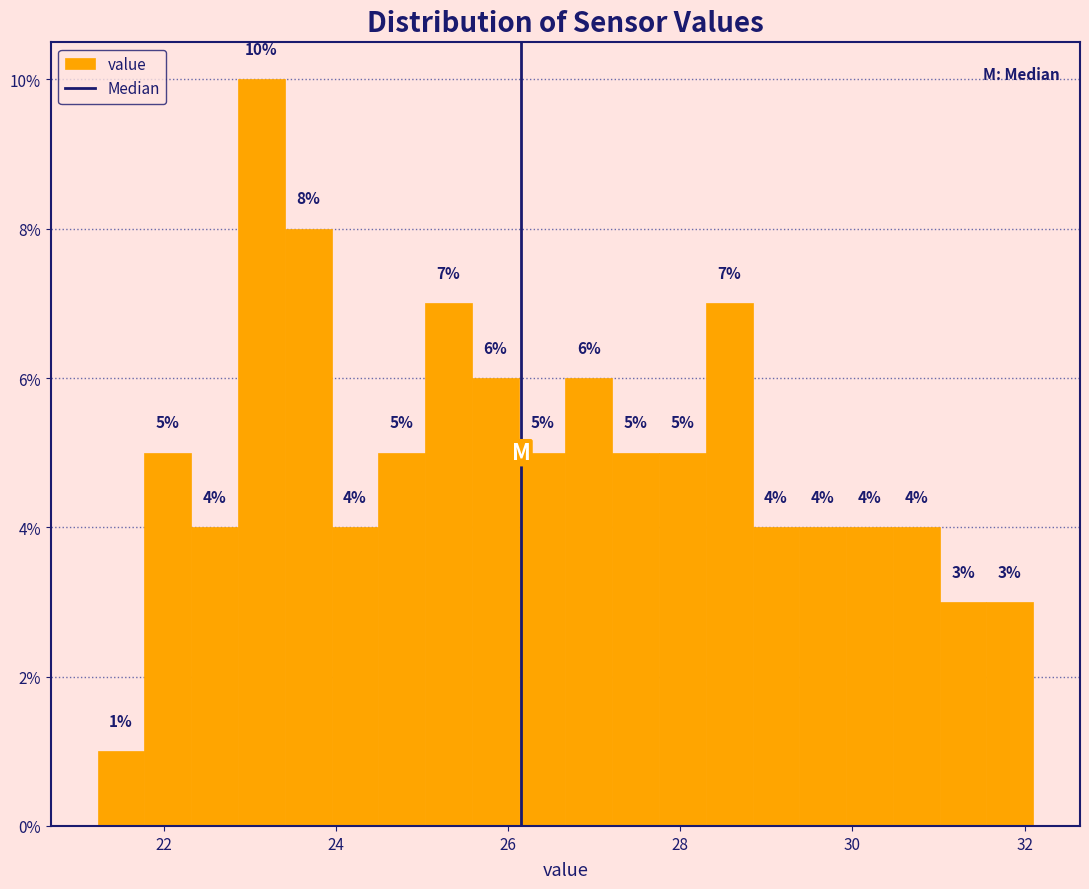

Read against the x-axis, roughly where is the centre of the tallest bar?

23.2